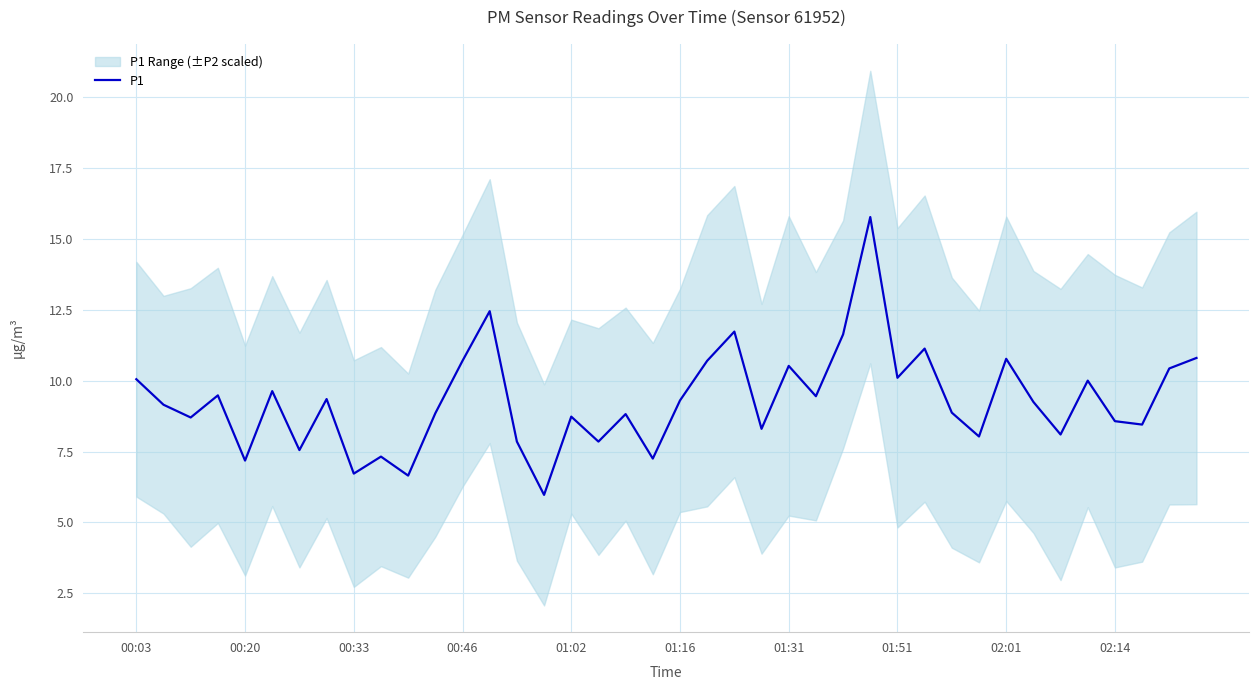

Does the chart have visible grid lines?

Yes